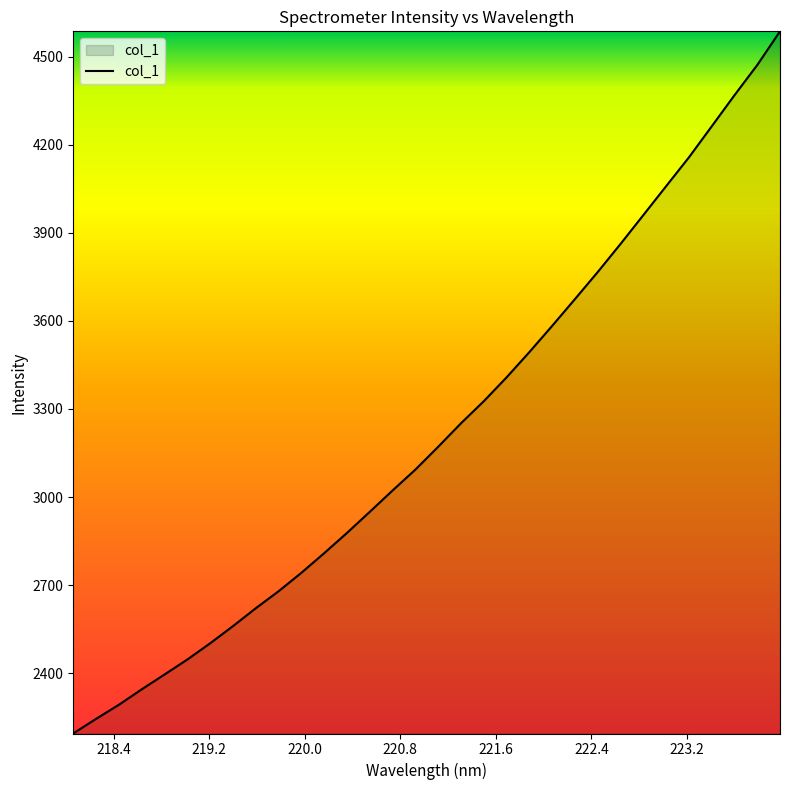

What is the greatest value displayed?

4586.9